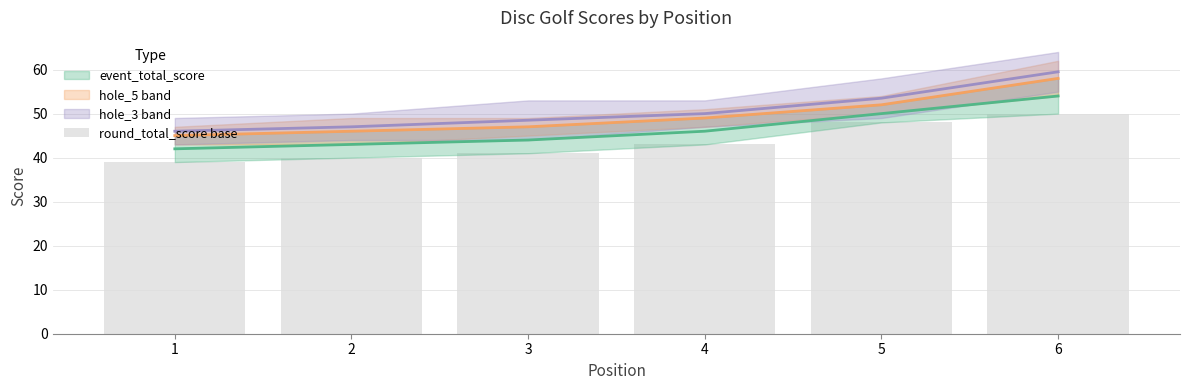

What is the average value?

44